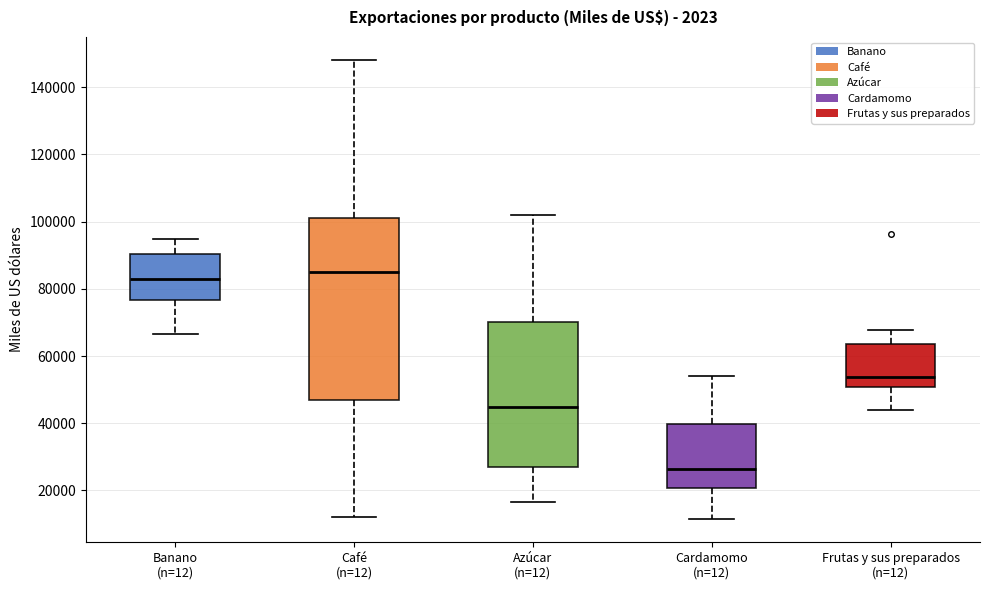

Comparing the boxes themselves (not the whiskers), which one is the tallest?

Café (n=12)